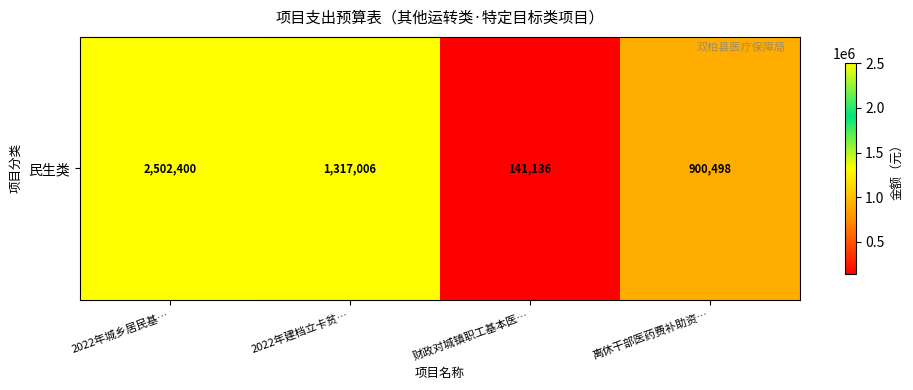

Reading left to right, extract all data points from this chart.

2502400.0	1317006.0	141135.6	900498.0